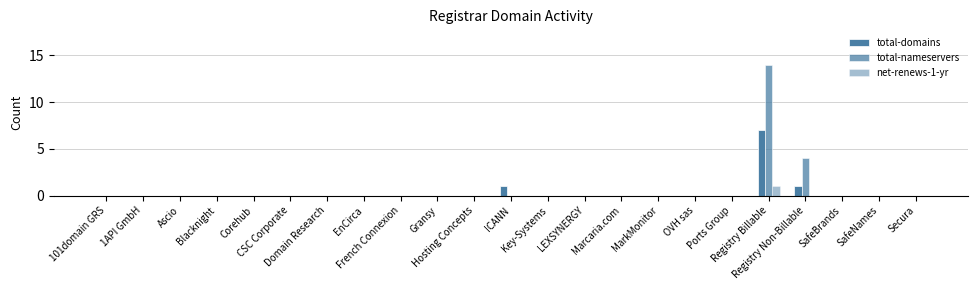

True or false: total-nameservers has a value of 0 at LEXSYNERGY.

True